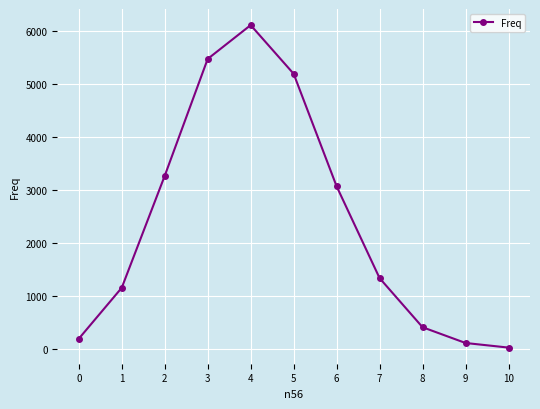

What is the change in value from 0 to 2?

+3080